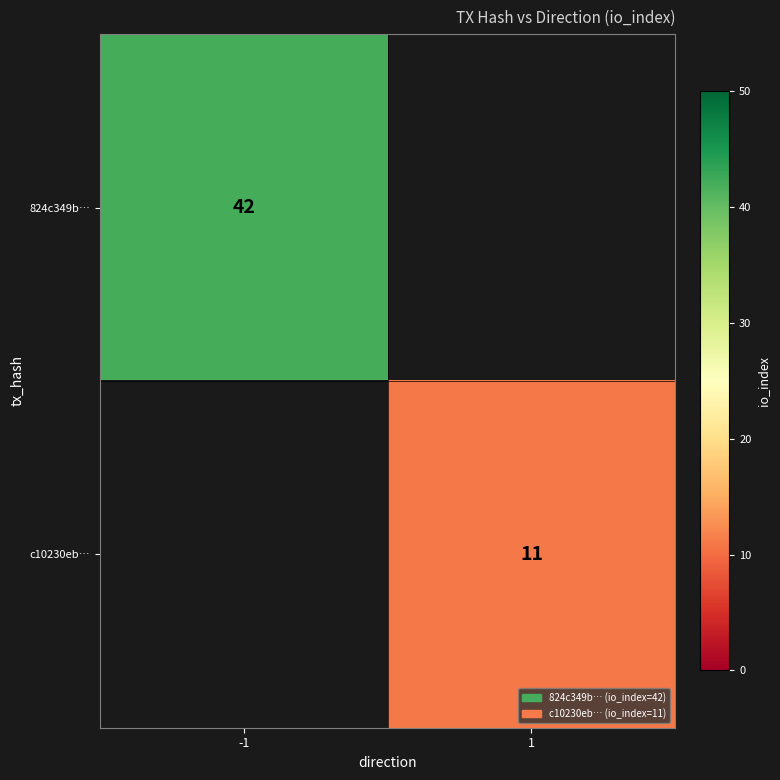

Between 1 and -1, which is larger?

-1